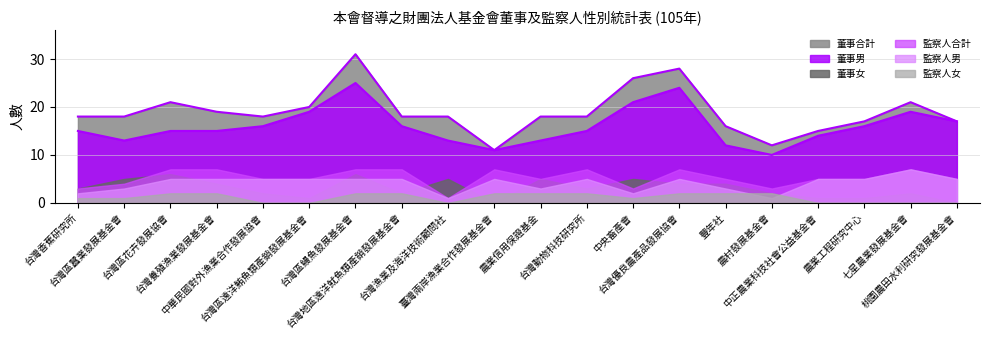

True or false: 監察人女 and 董事男 intersect in this chart.

False